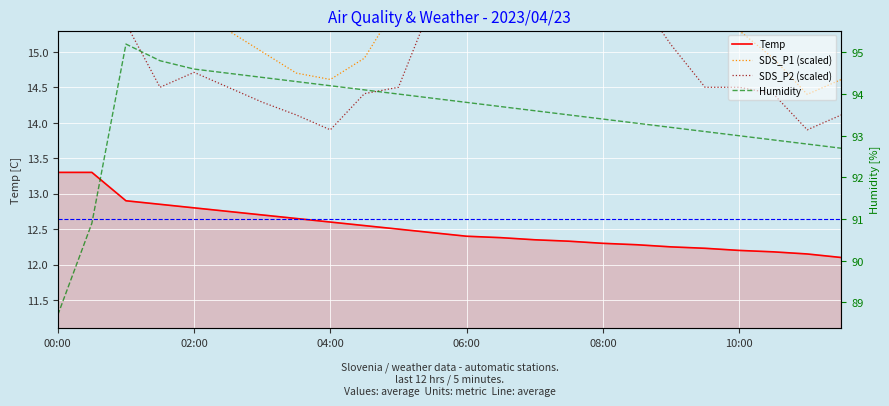

The value of Temp at 08:00 is 2.7. True or false?

False